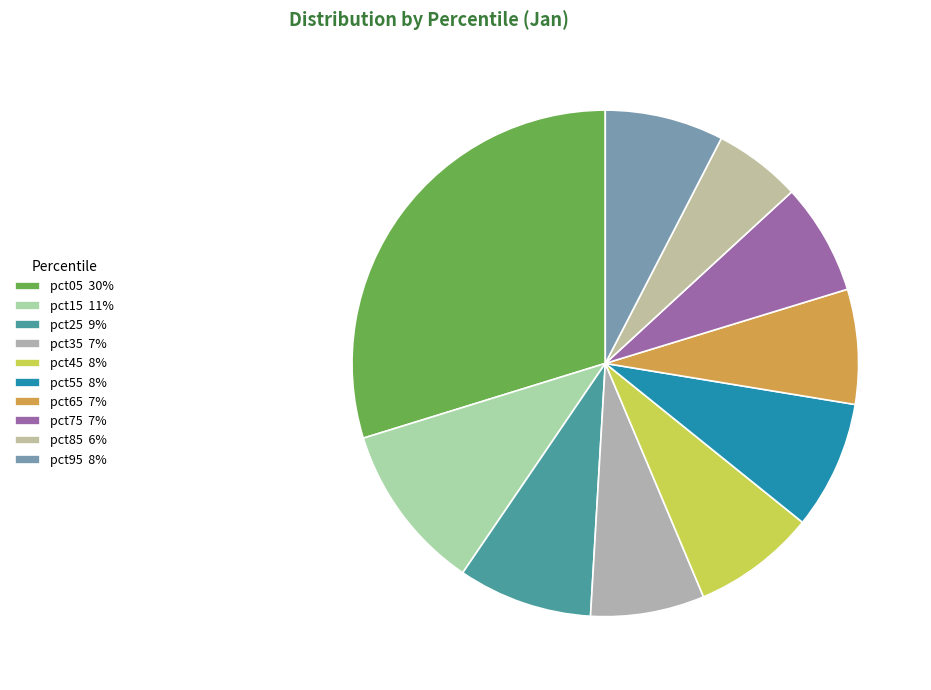

To the nearest percent, what percentage of the pie is pct85?

6%